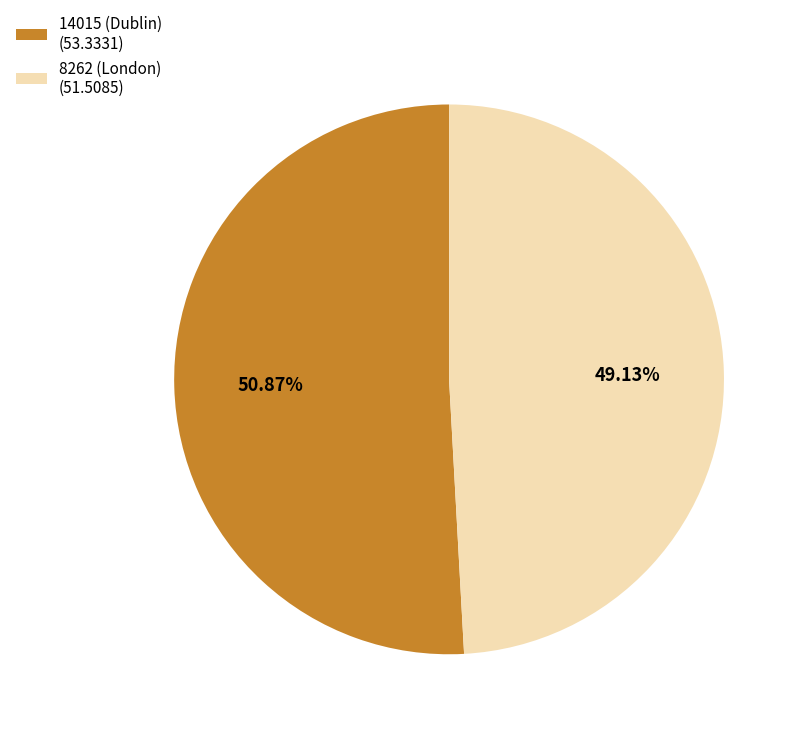

What is the smallest slice in the pie chart?

8262 (London)